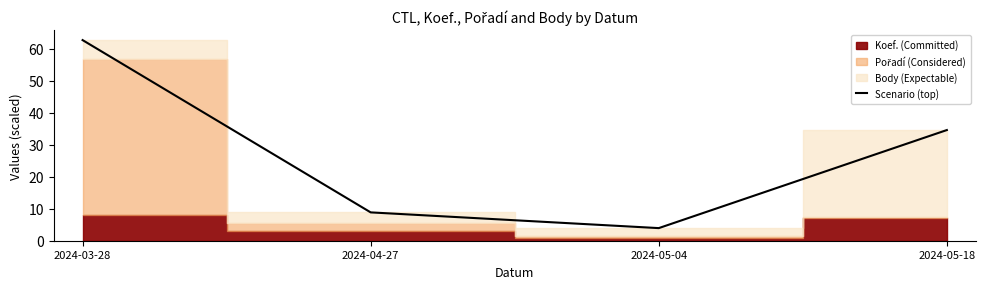

How many points are lower than both their immediate neighbors (excluding endpoints)?

1